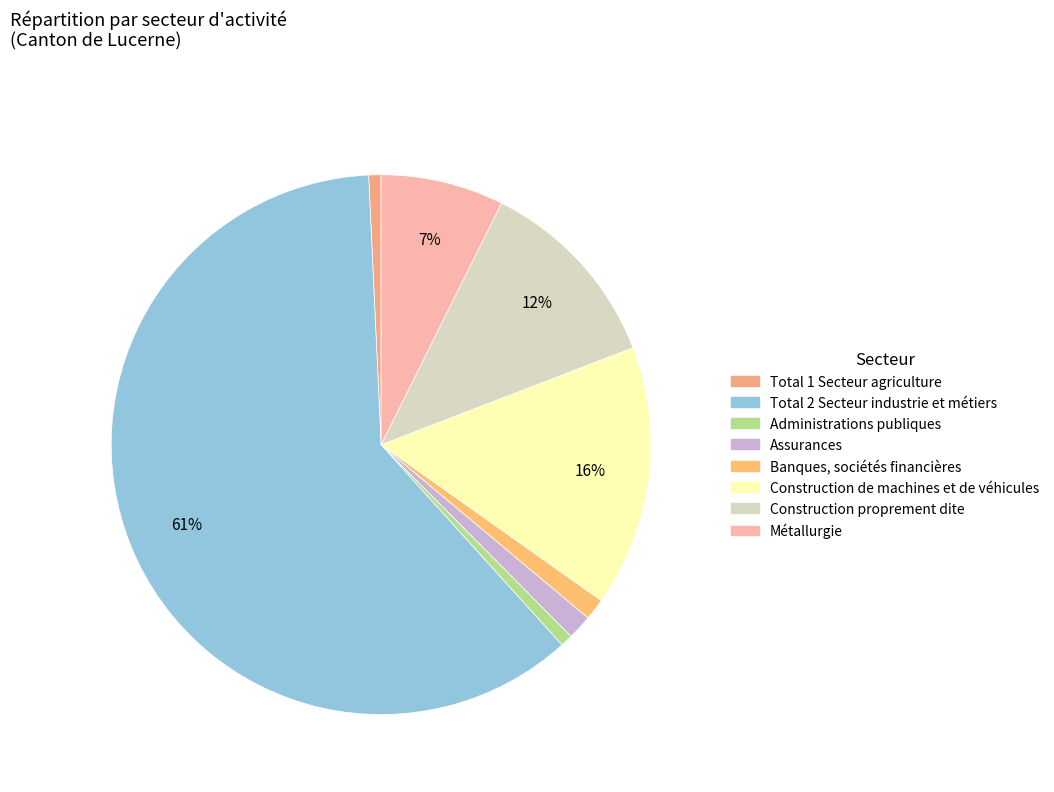

Is it true that Assurances is 1% of the pie?

True